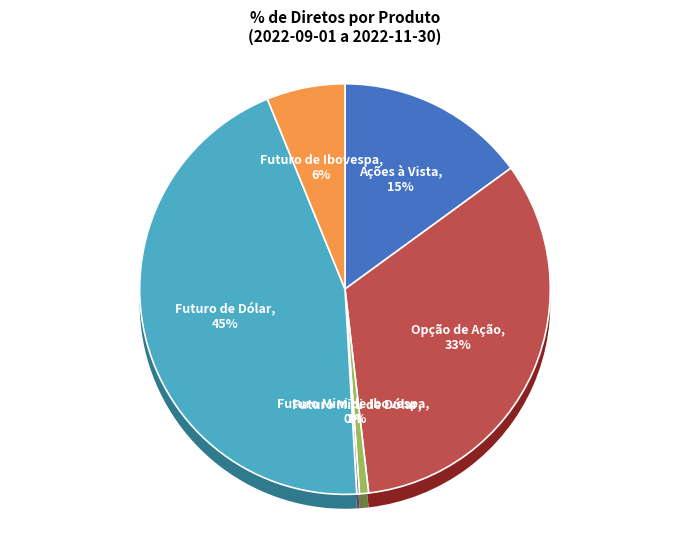

What is the total percentage of Futuro de Ibovespa and Futuro Mini de Dólar?

6.9%